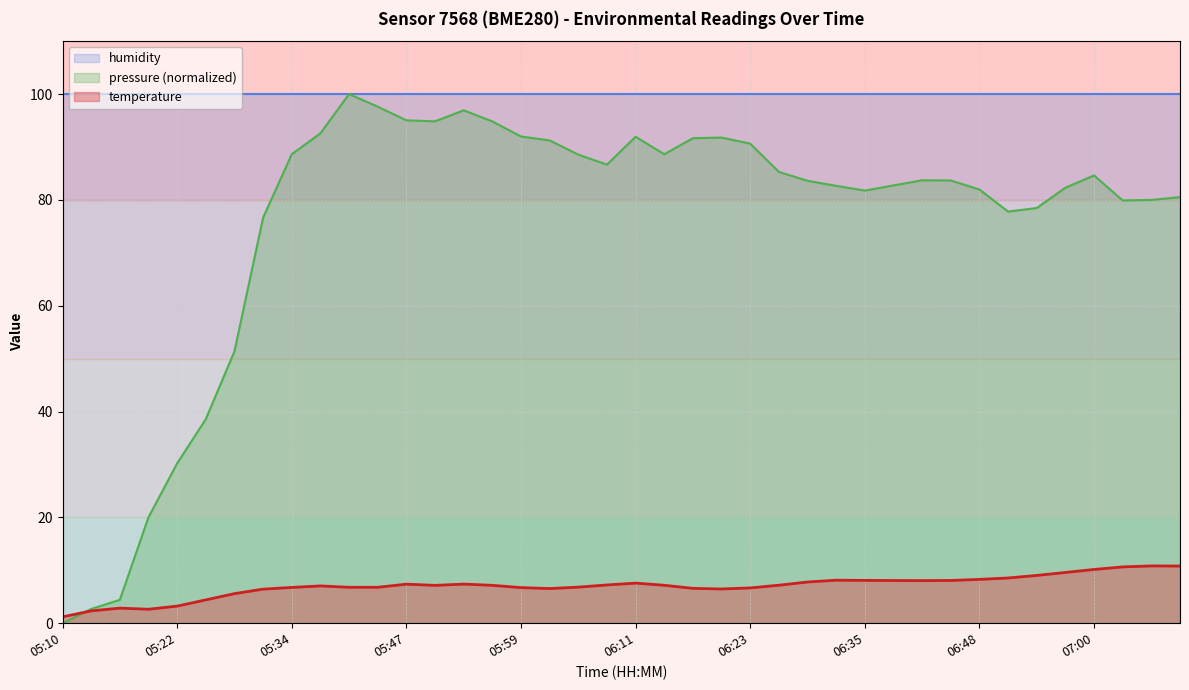

What is the sum of the values at 05:38 and 06:11?

14.6